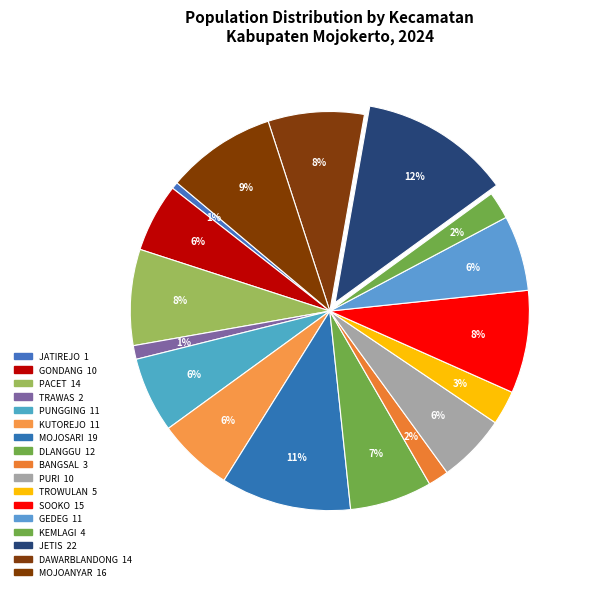

To the nearest percent, what is the difference between the largest and smallest slice percentages?

12%